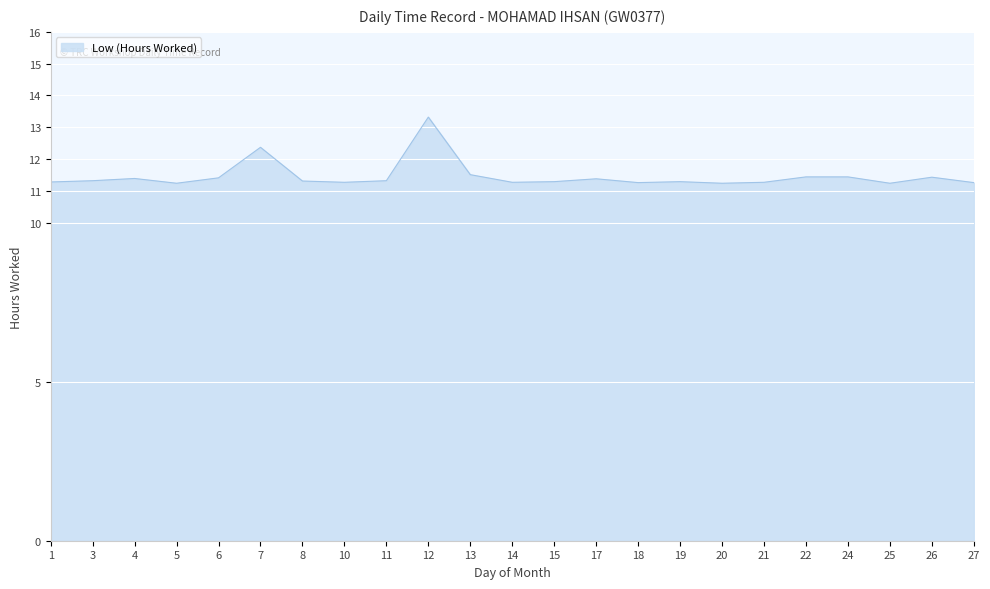

What is the difference between the maximum and minimum values?

2.1